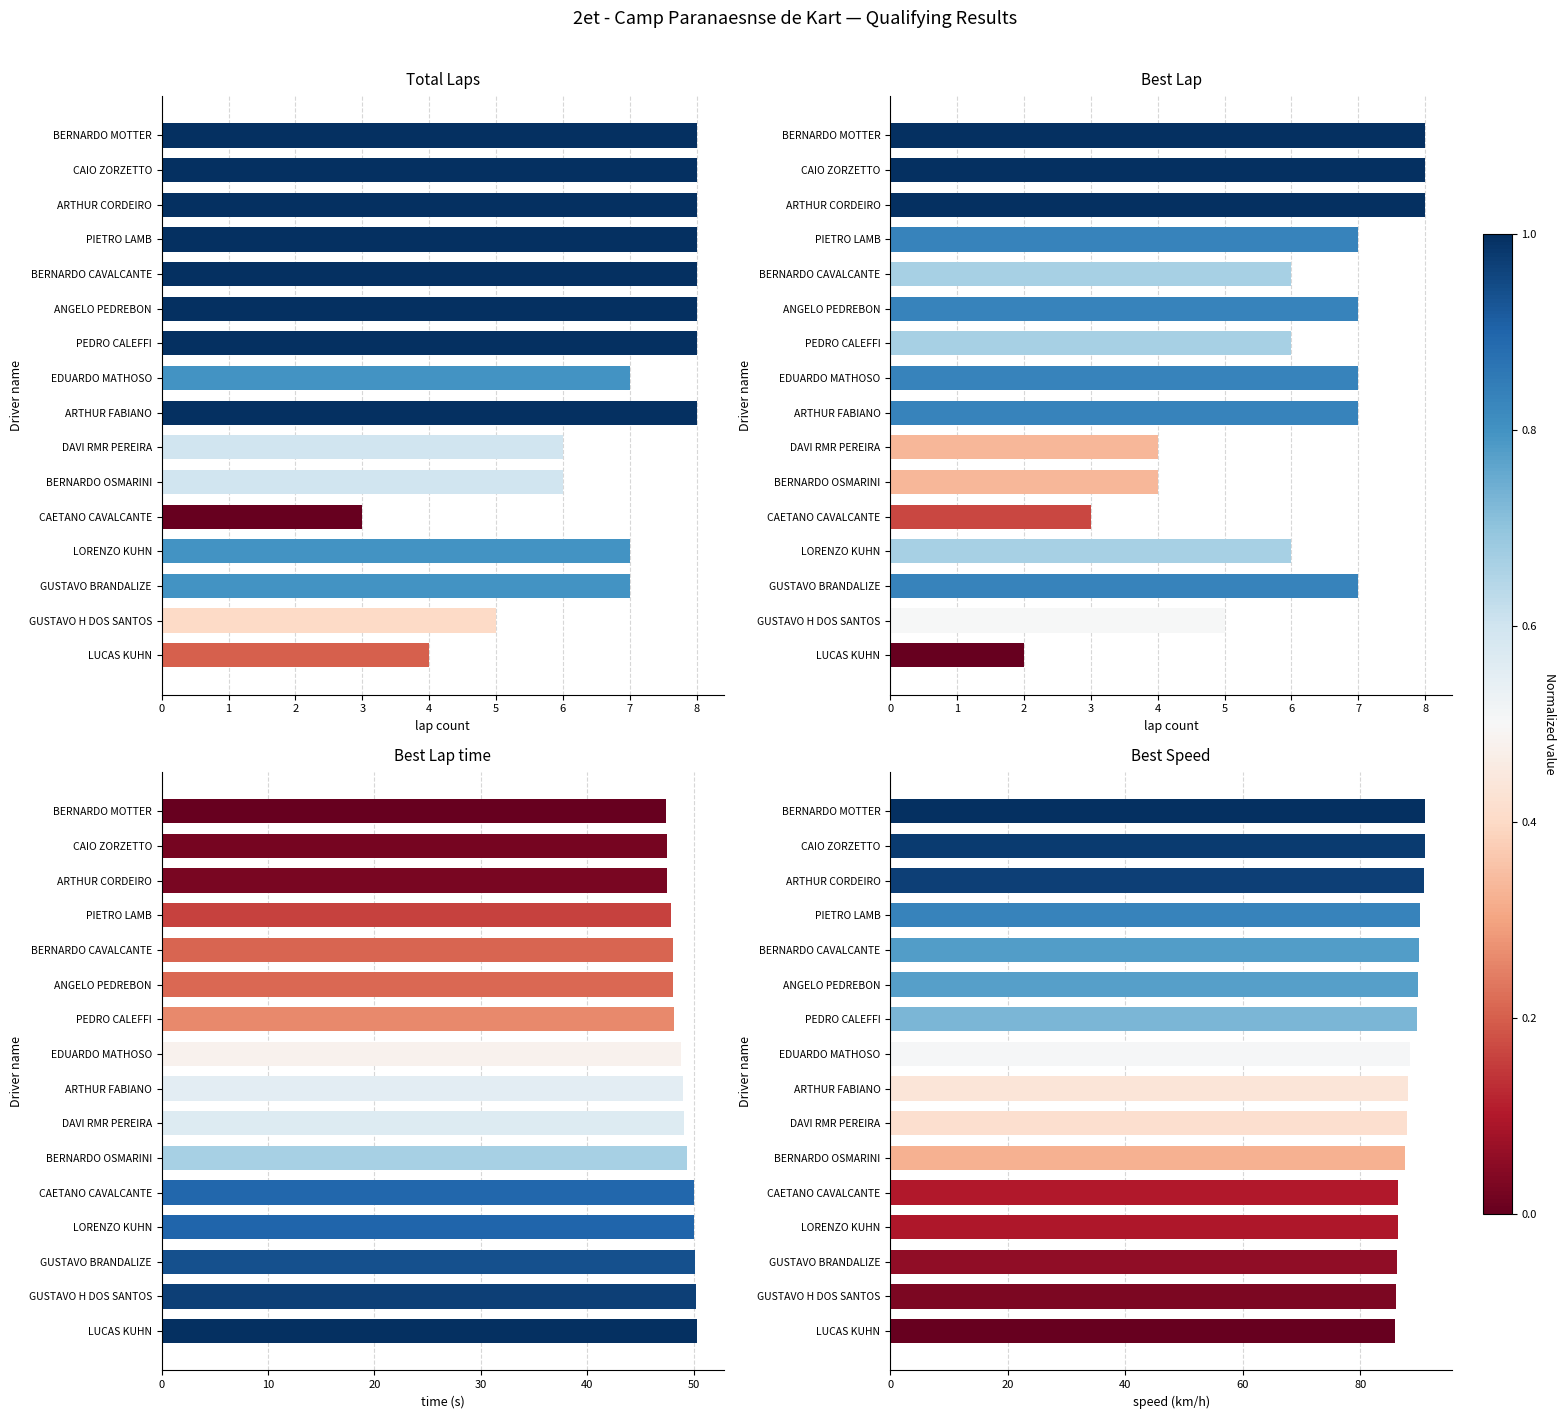

Reading right to left, list all the values displayed in this chart.

Total Laps: 4.0	5.0	7.0	7.0	3.0	6.0	6.0	8.0	7.0	8.0	8.0	8.0	8.0	8.0	8.0	8.0
Best Lap: 2.0	5.0	7.0	6.0	3.0	4.0	4.0	7.0	7.0	6.0	7.0	6.0	7.0	8.0	8.0	8.0
Best Lap time: 50.3	50.2	50.1	50.0	50.0	49.3	49.1	49.0	48.8	48.2	48.1	48.0	47.9	47.5	47.5	47.4
Best Speed: 85.9	86.0	86.2	86.4	86.4	87.5	88.0	88.1	88.5	89.7	89.9	89.9	90.2	90.9	90.9	91.1